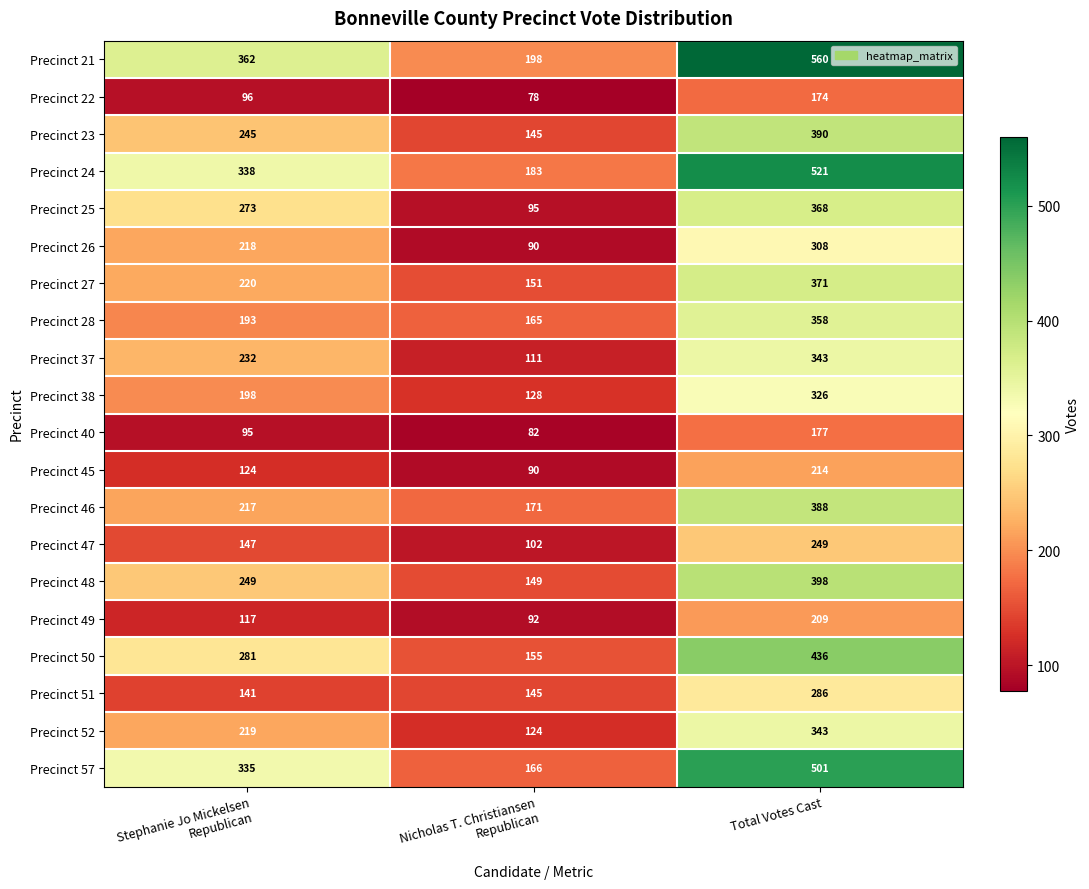

What is the maximum value for Precinct 47?

249